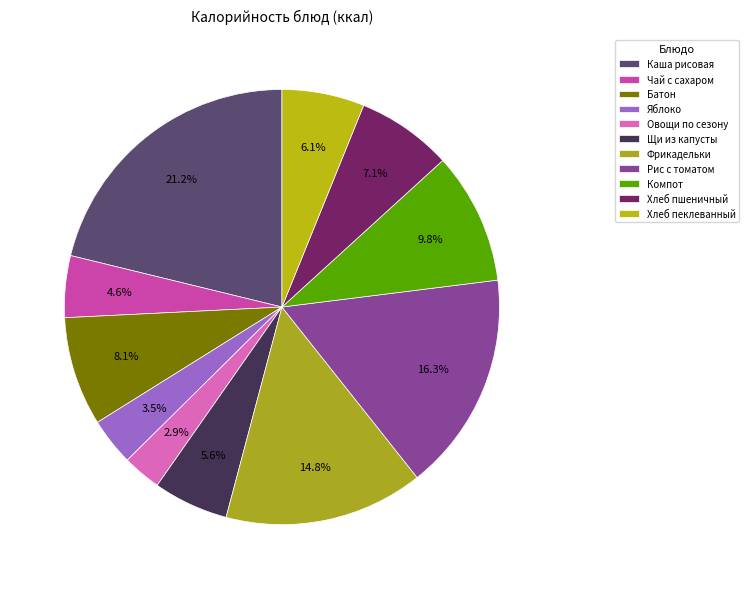

To the nearest percent, what is the combined percentage of Хлеб пшеничный and Фрикадельки?

22%